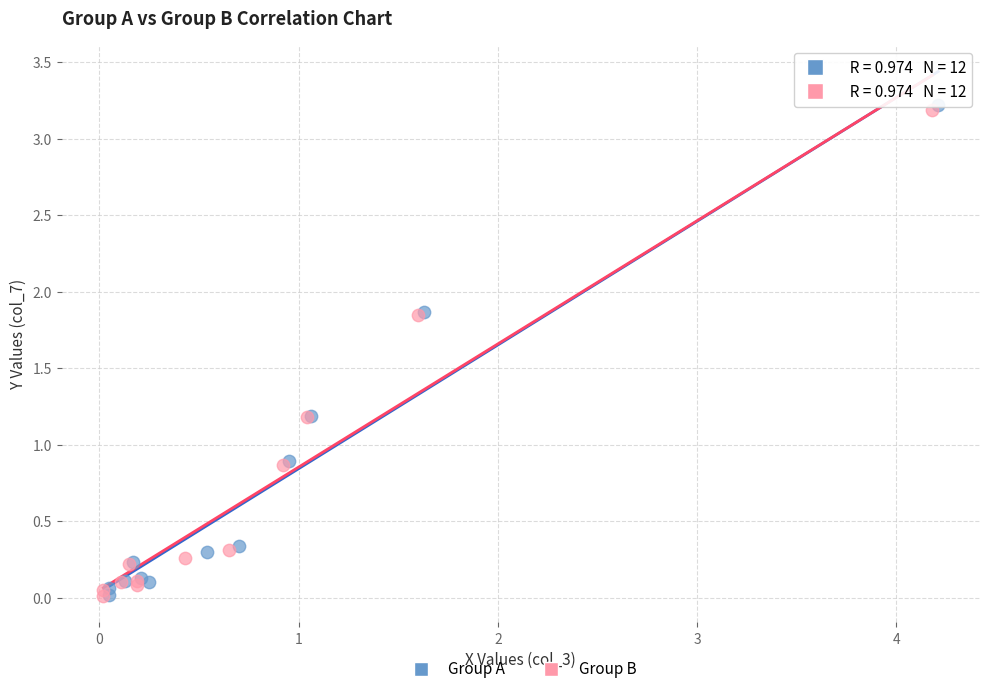

Which series has the largest Y range (max minus min)?

Group A